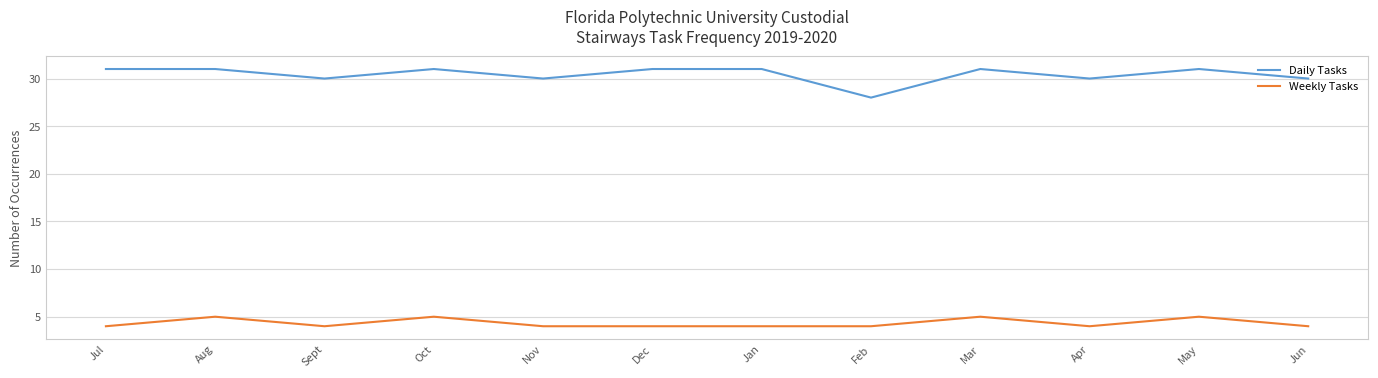

Is it true that Weekly Tasks equals 4 at Sept?

True